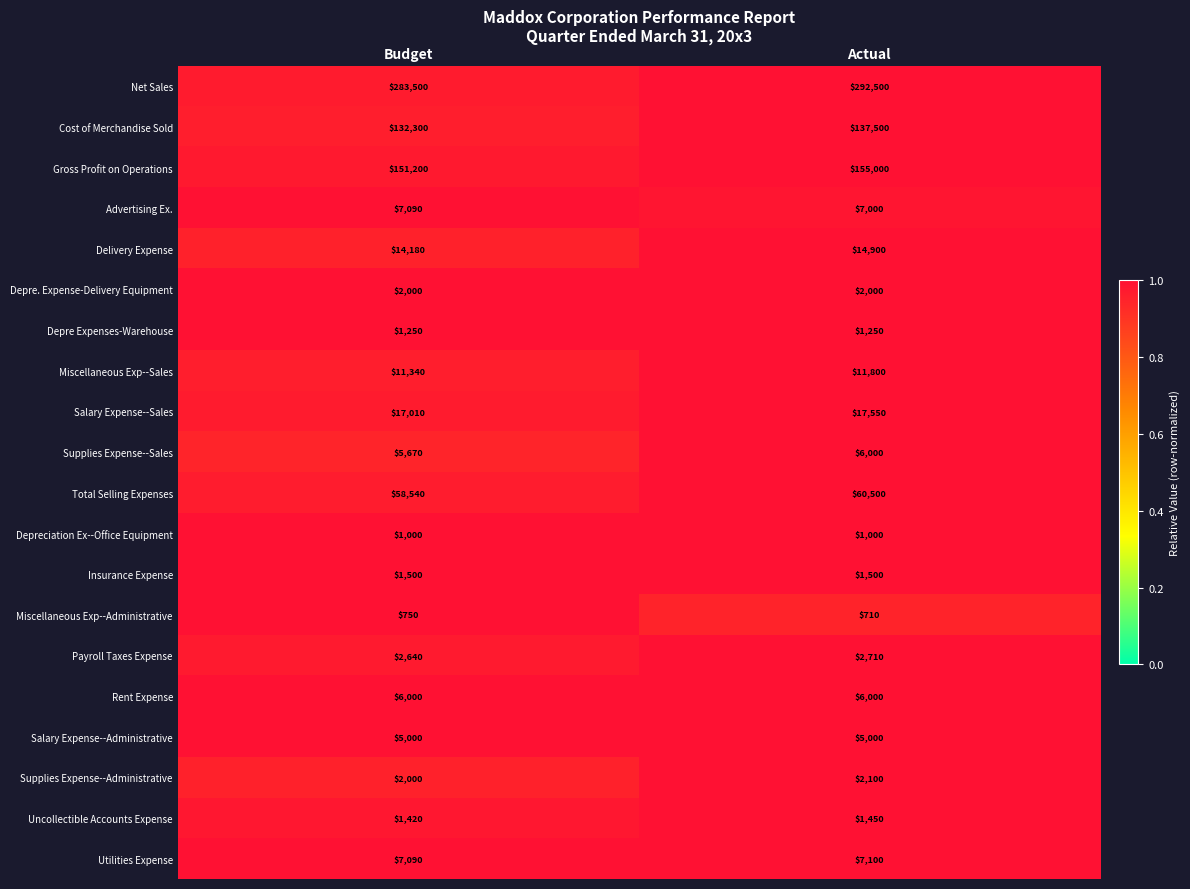

What value does the Depre. Expense-Delivery Equipment series have at Budget?

2000